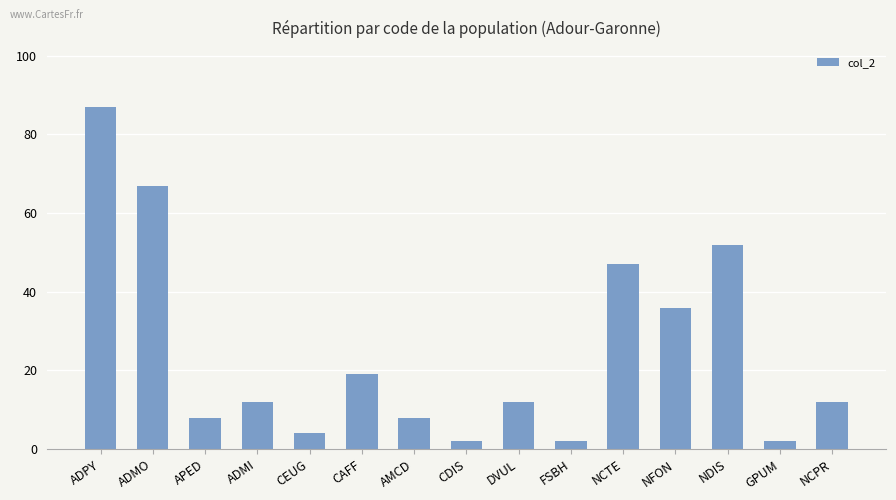

Is it true that the value at DVUL is 12?

True